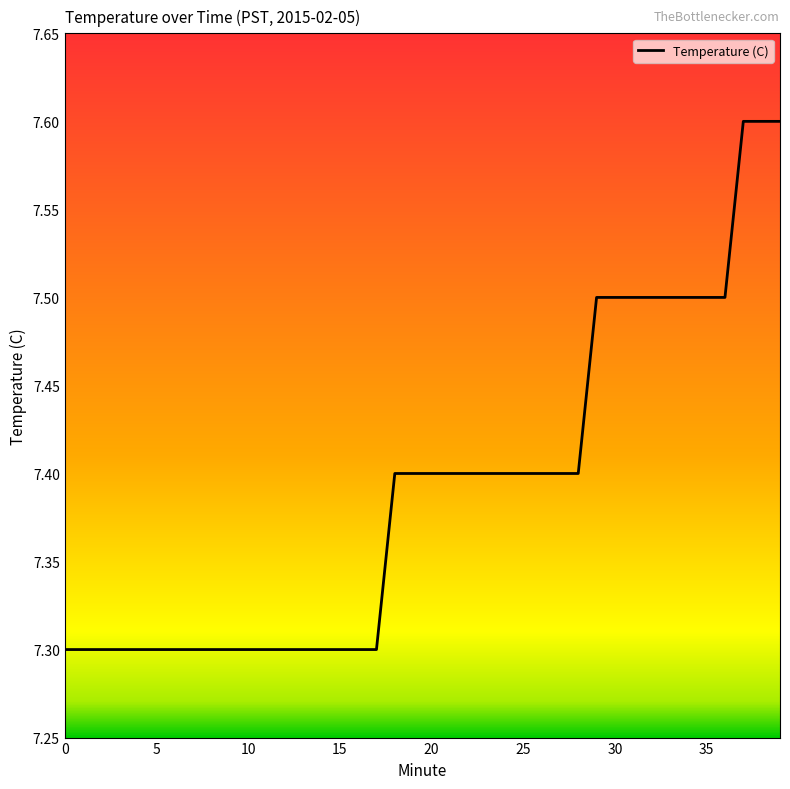

What is the difference between the maximum and minimum values?

0.3